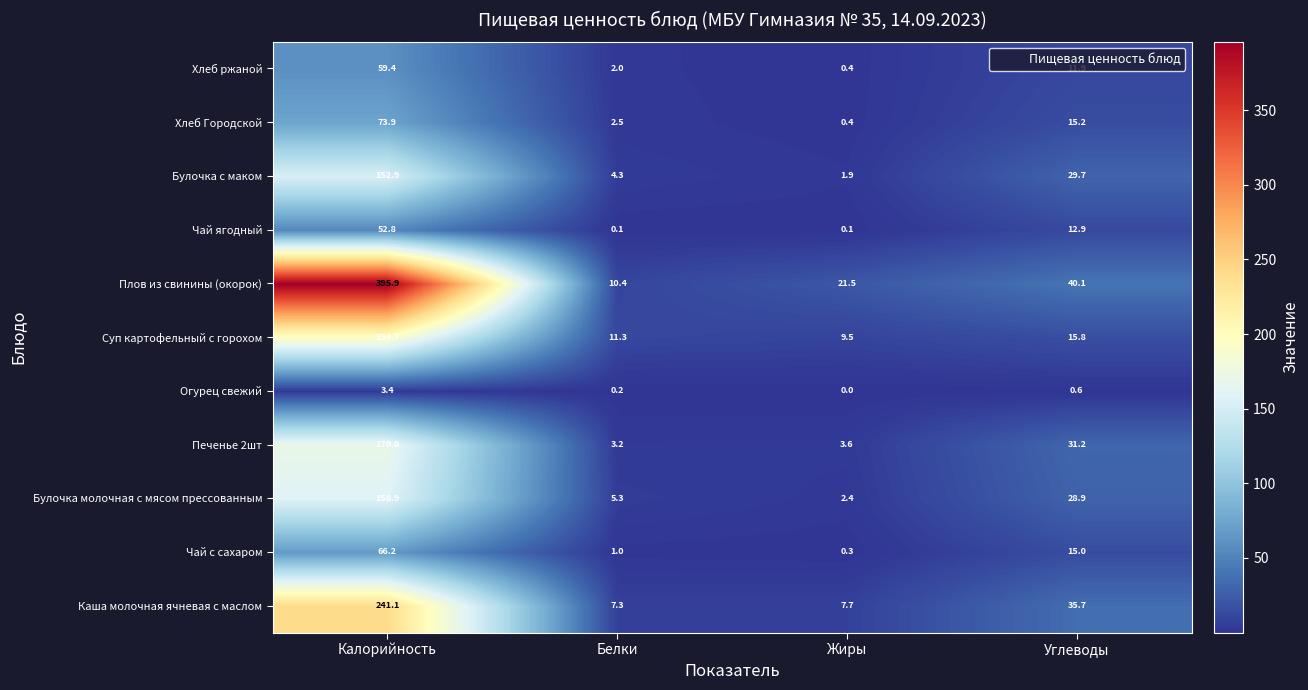

What is the difference between the maximum and minimum values in the Суп картофельный с горохом series?

184.2